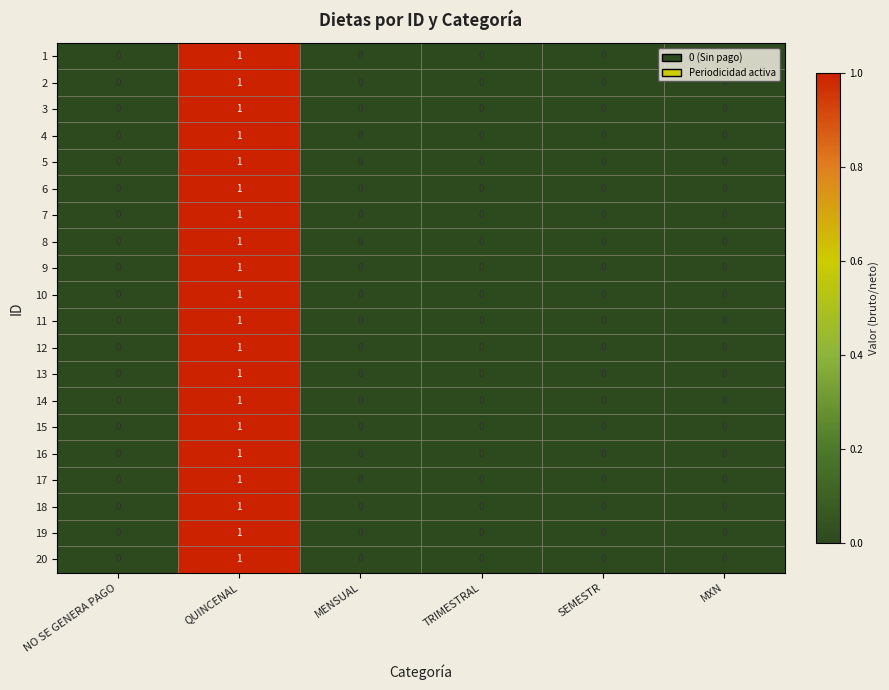

Count the number of categories in the chart.

6